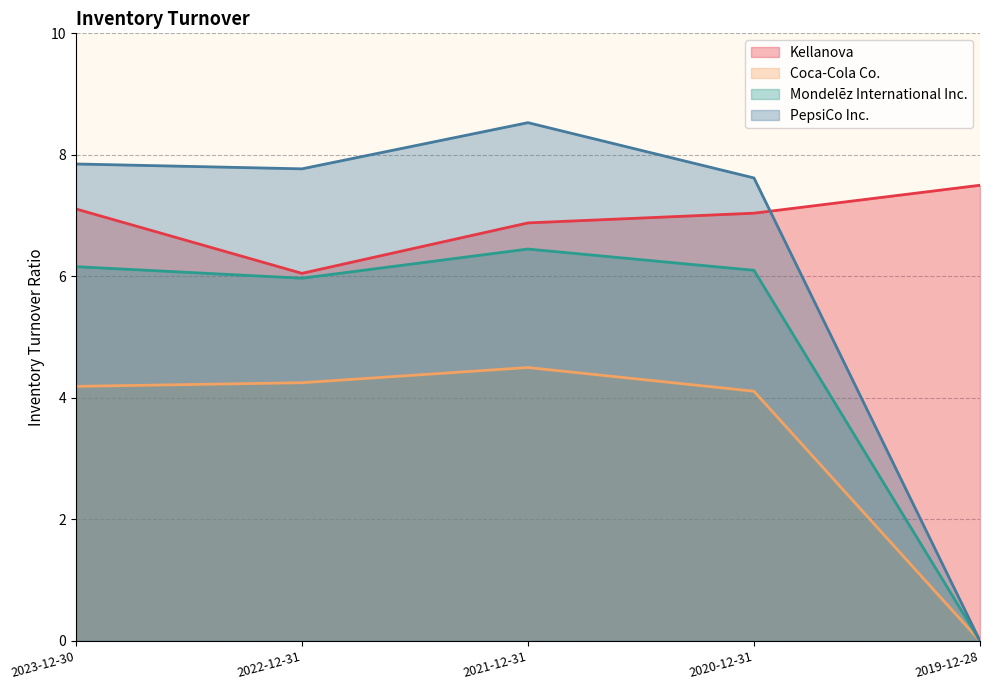

Reading left to right, transcribe all the data shown in this chart.

Kellanova: 7.1	6.0	6.9	7.0	7.5
Coca-Cola Co.: 4.2	4.2	4.5	4.1	0.0
Mondelēz International Inc.: 6.2	6.0	6.5	6.1	0.0
PepsiCo Inc.: 7.8	7.8	8.5	7.6	0.0